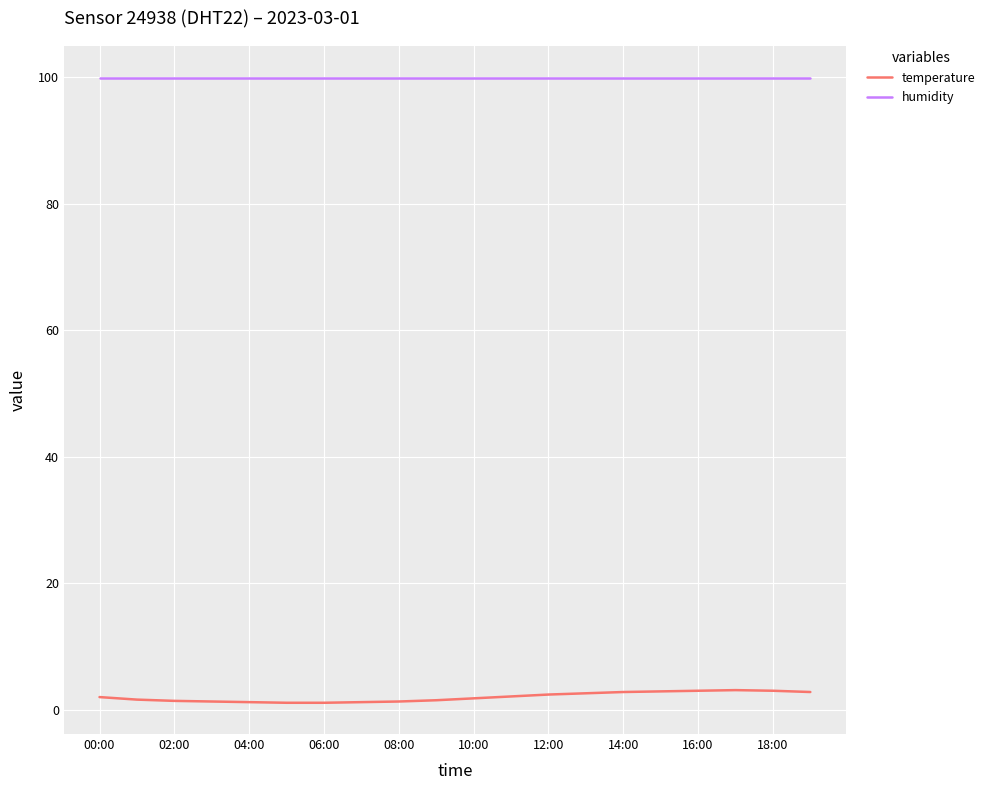

What is the average value of the humidity series?

99.9